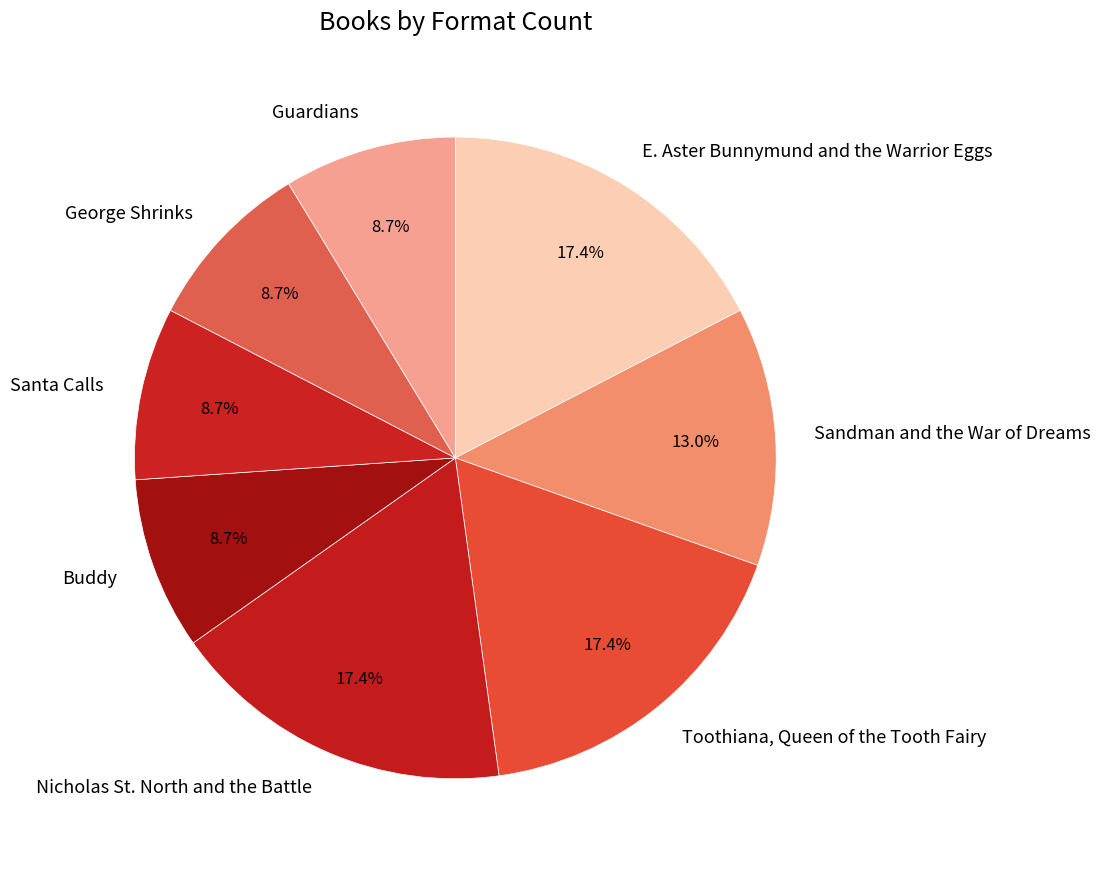

What is the ratio of the value at E. Aster Bunnymund and the Warrior Eggs to the value at Buddy?

2.0